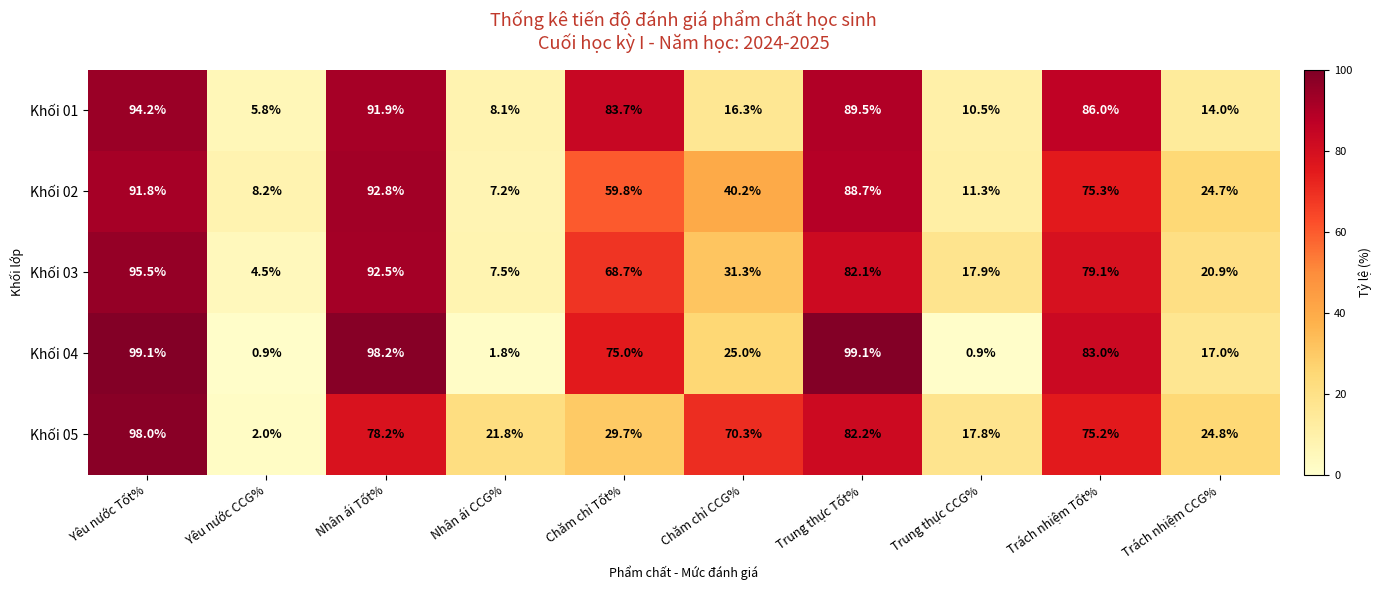

What is the minimum value shown in the chart?

0.9